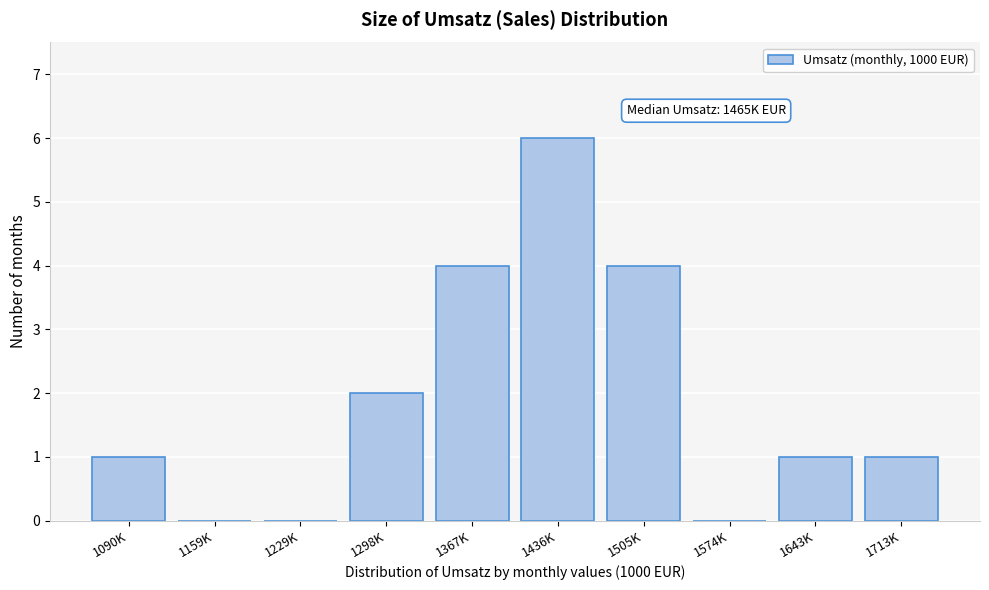

Reading left to right, what are all the values shown in this chart?

1090K=1	1159K=0	1229K=0	1298K=2	1367K=4	1436K=6	1505K=4	1574K=0	1643K=1	1713K=1